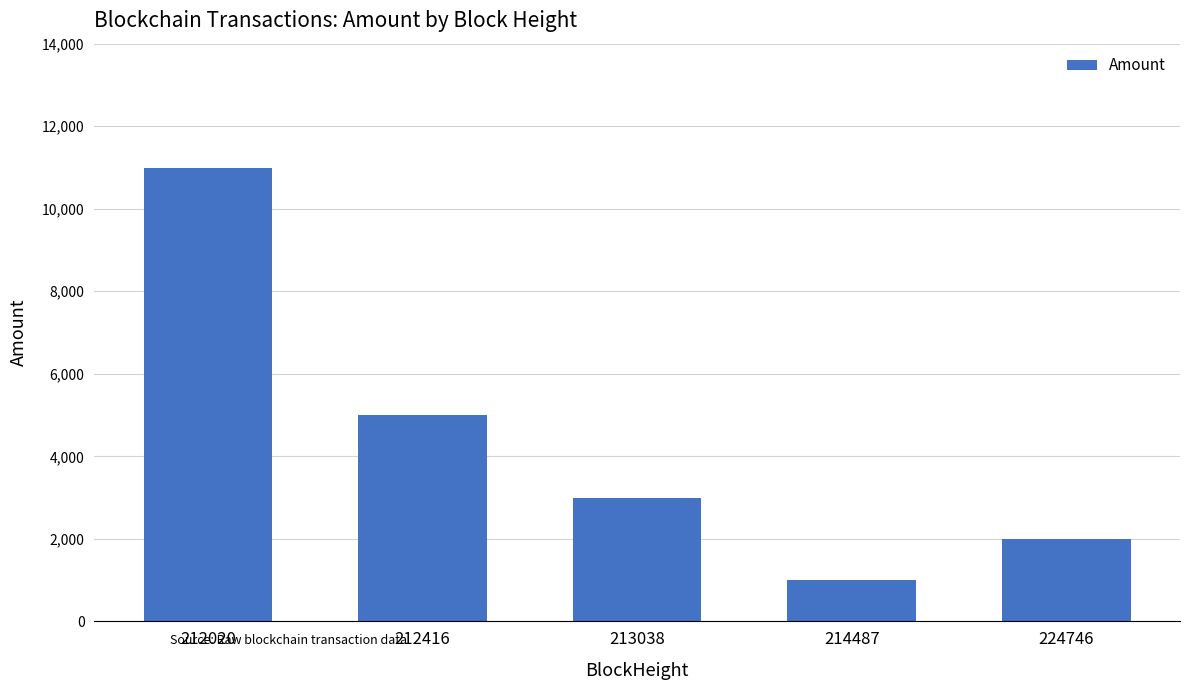

Which category has the lowest value across all series?

214487